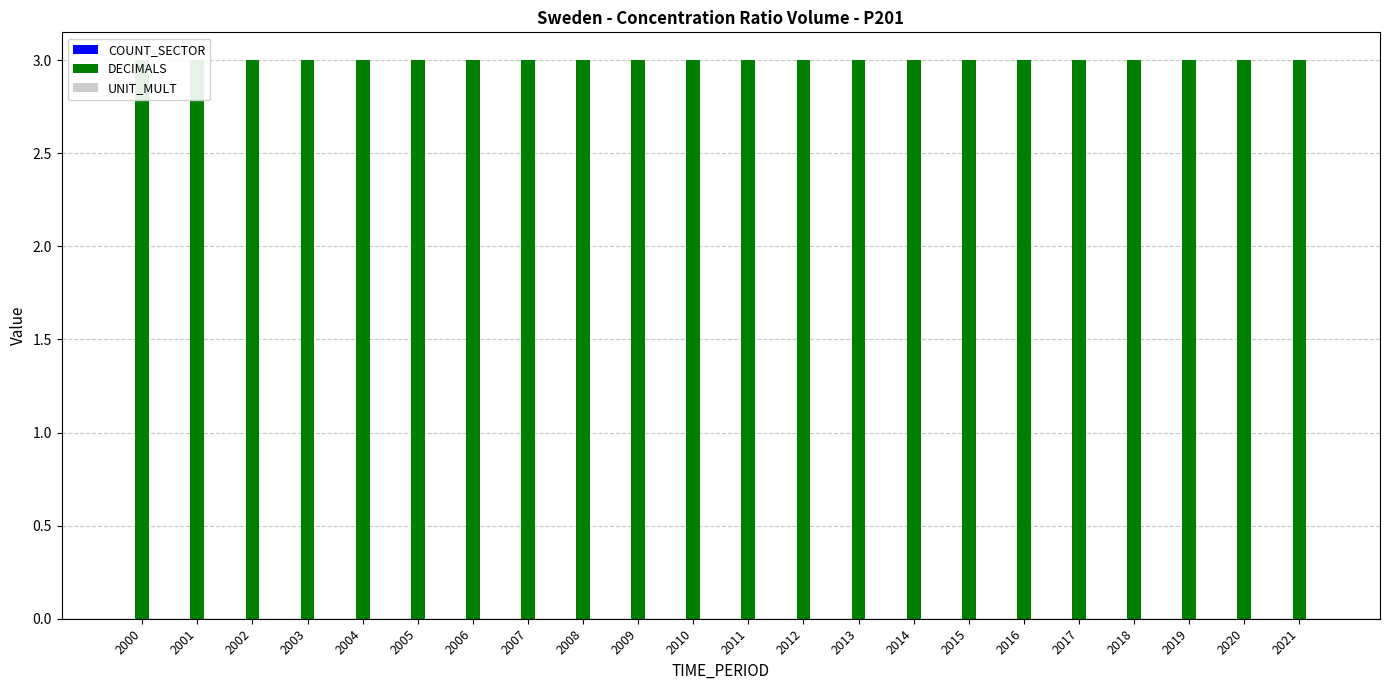

Reading left to right, transcribe all the data shown in this chart.

COUNT_SECTOR: 0	0	0	0	0	0	0	0	0	0	0	0	0	0	0	0	0	0	0	0	0	0
DECIMALS: 3	3	3	3	3	3	3	3	3	3	3	3	3	3	3	3	3	3	3	3	3	3
UNIT_MULT: 0	0	0	0	0	0	0	0	0	0	0	0	0	0	0	0	0	0	0	0	0	0